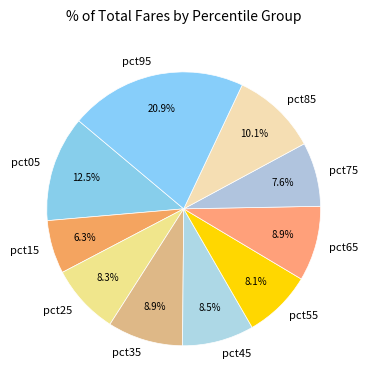

What percentage is the pct95 slice, to the nearest percent?

21%